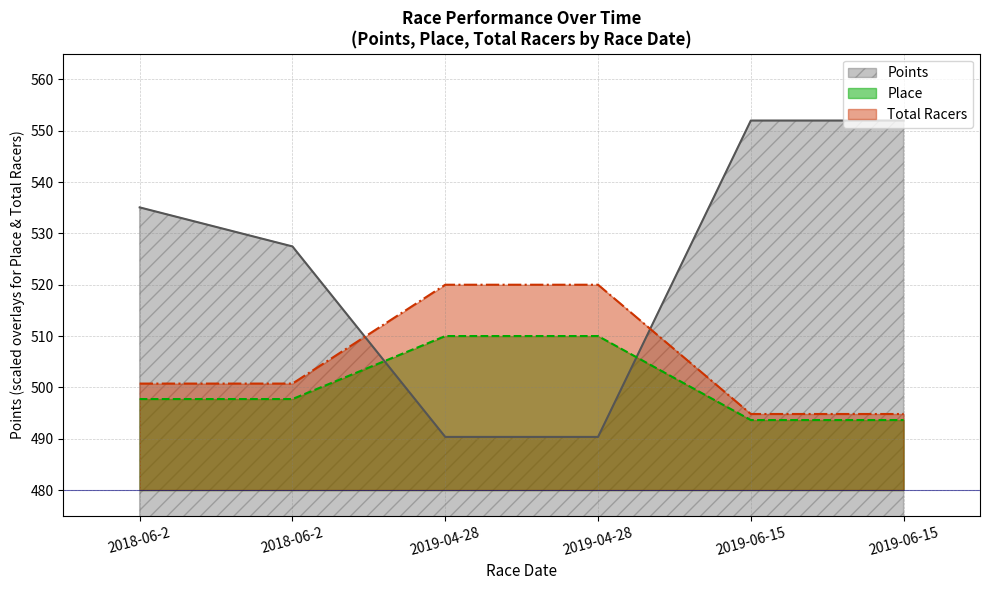

At which category is the sum across all series the highest?

2019-06-15